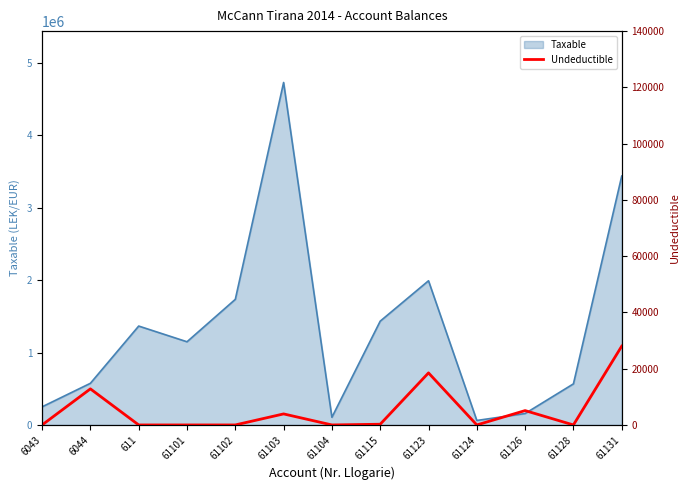

Reading left to right, list all the values displayed in this chart.

0	12822	0	0	0	3920	0	250	18500	0	5100	0	28000